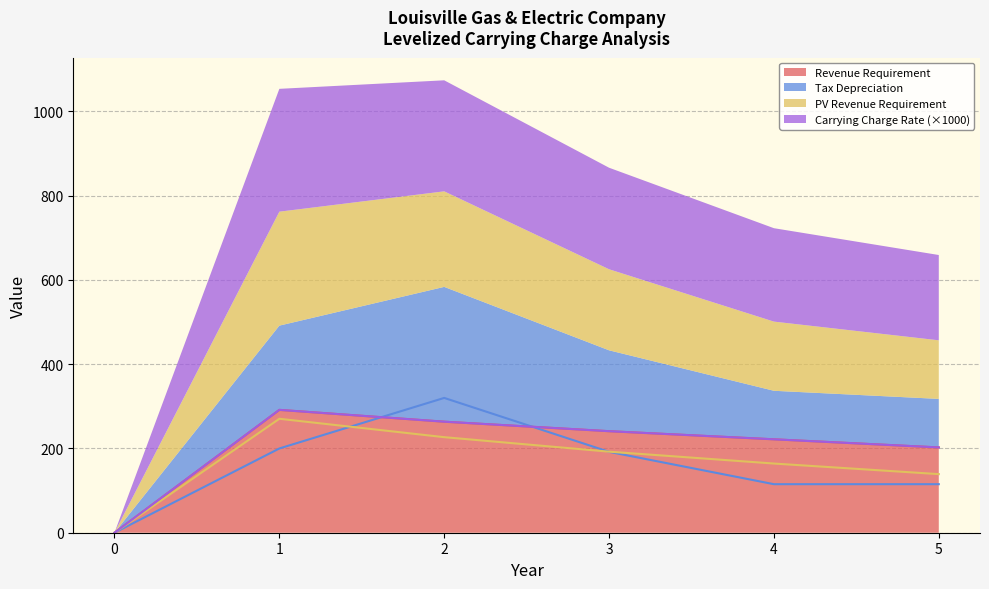

Does the chart have visible grid lines?

Yes